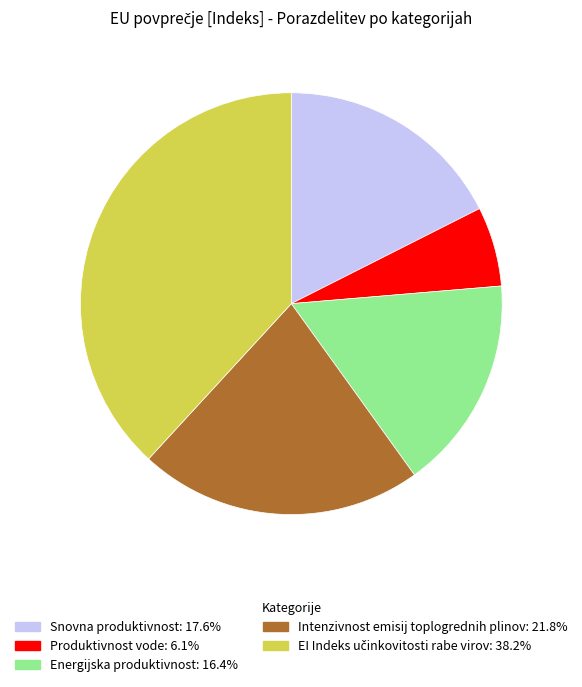

How many slices are in this pie chart?

5